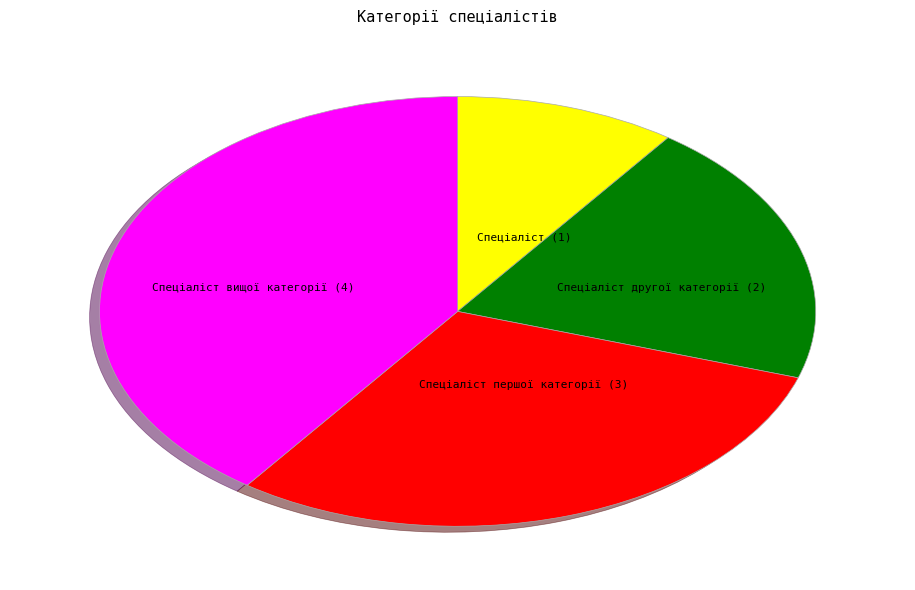

Is there any slice that represents more than half of the pie?

No